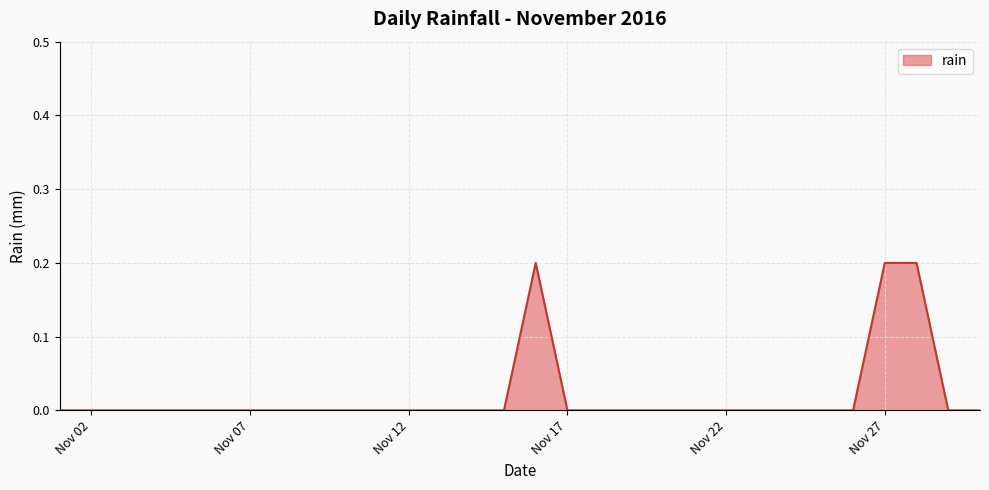

How many lines are shown in the chart?

1